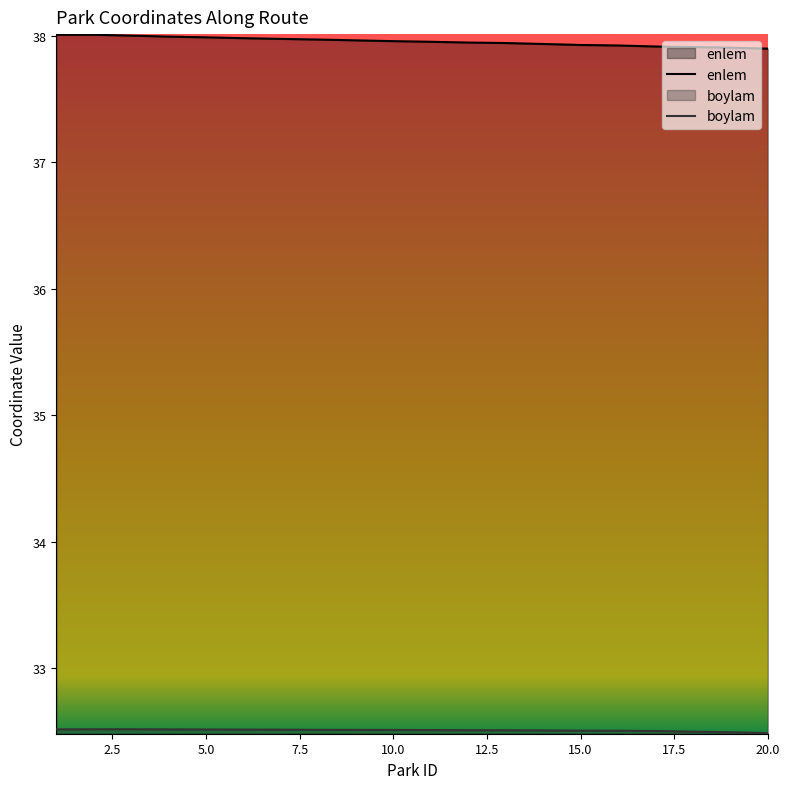

Does the chart have visible grid lines?

No